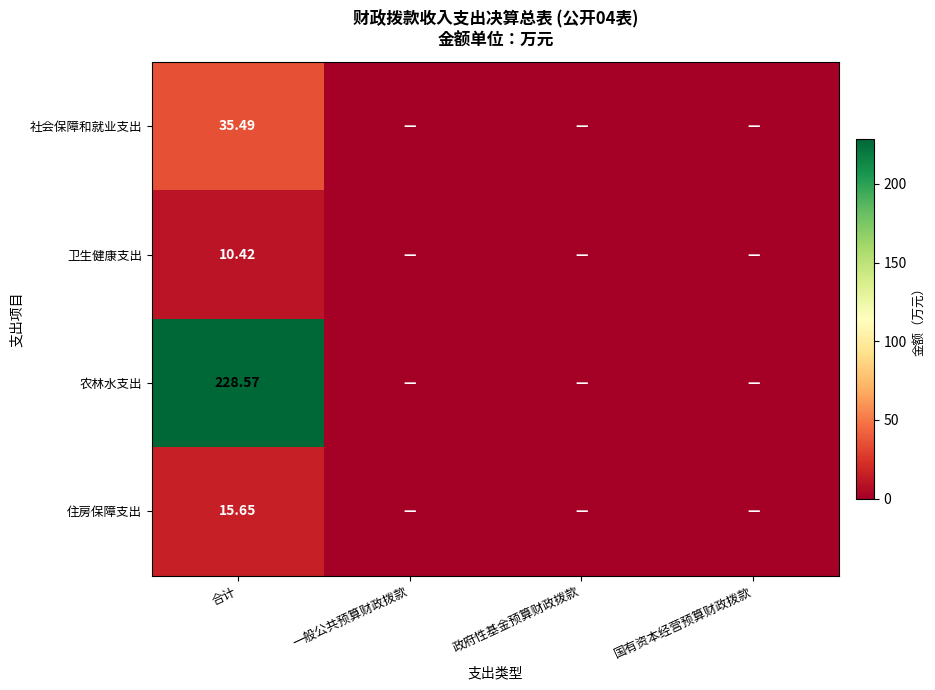

Rank the series at 合计 from lowest to highest value.

卫生健康支出, 住房保障支出, 社会保障和就业支出, 农林水支出